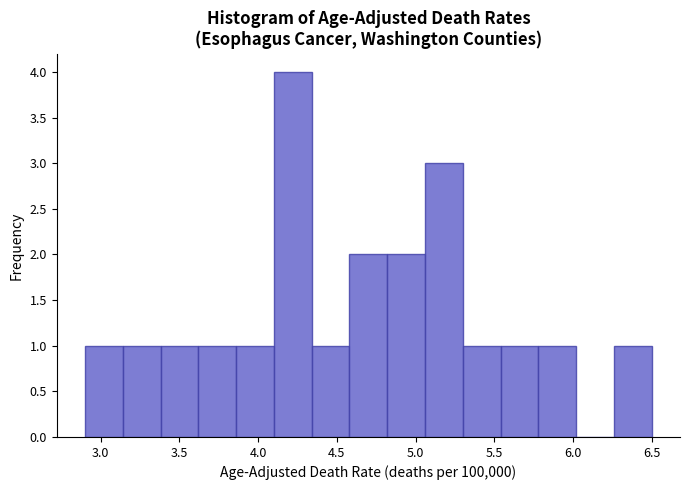

What is the height of the bar covering 3.86 to 4.10 on the x-axis? Neither the bar edges nor the heights are printed on the chart, so give them approximately, as read against the axes.

1